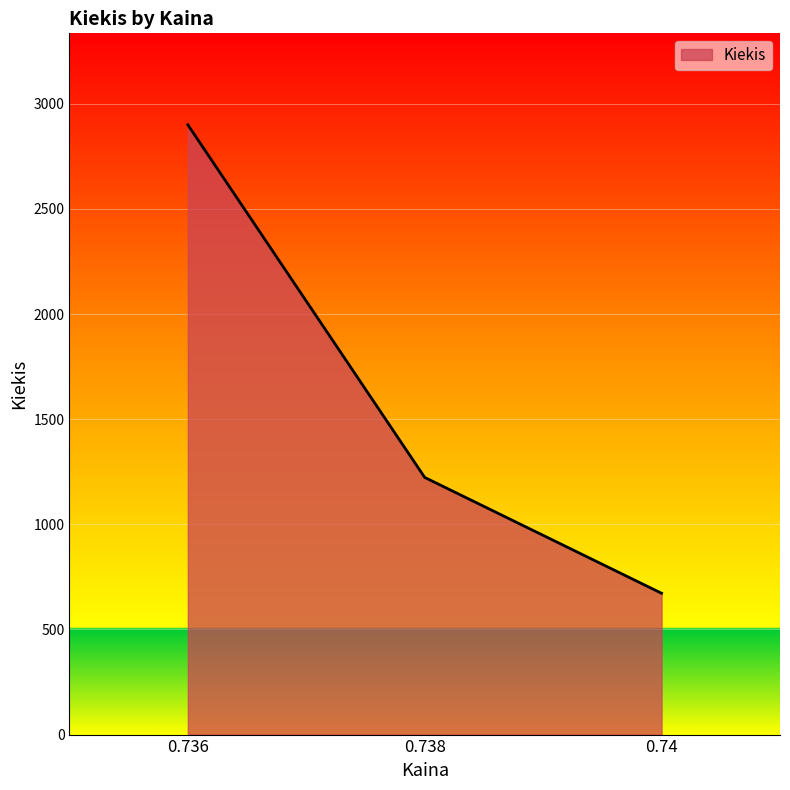

The value at 0.736 is 4019. True or false?

False